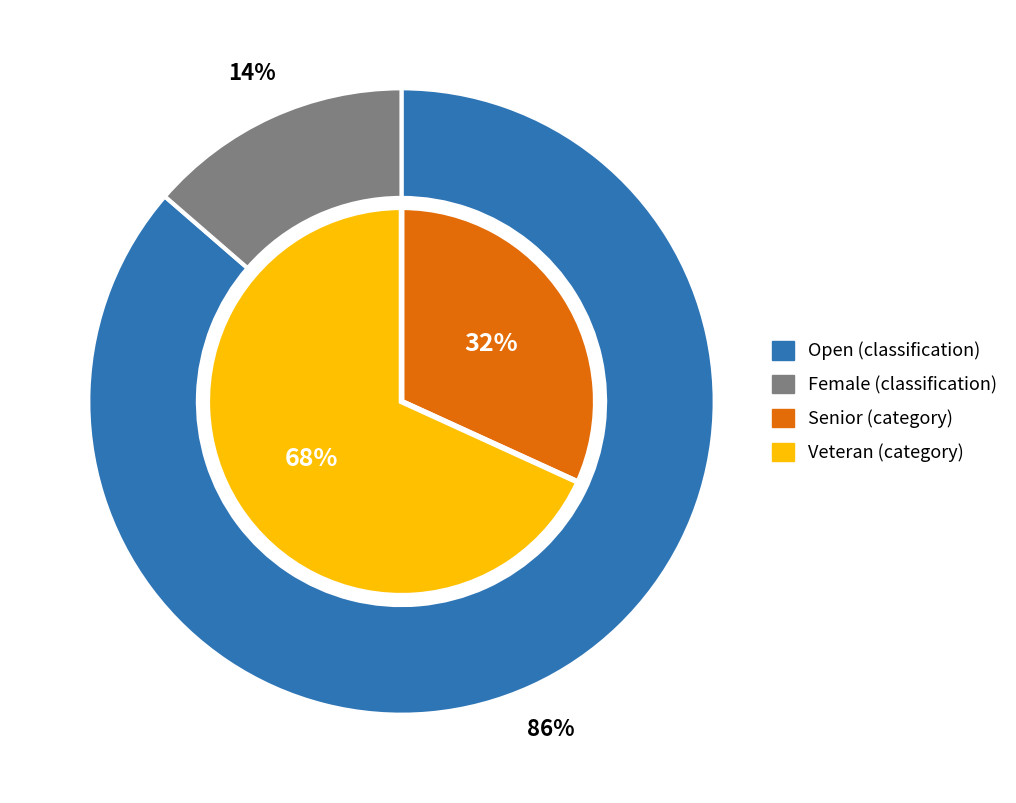

How many slices are in this pie chart?

4